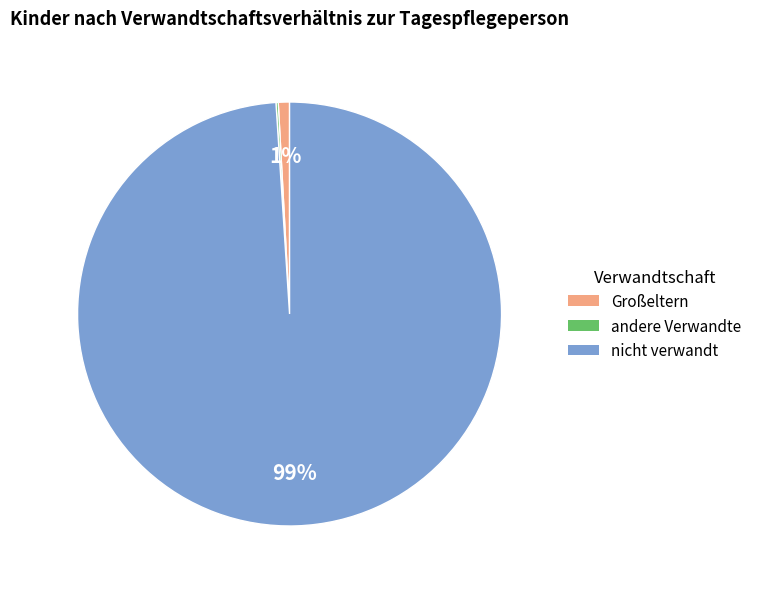

To the nearest percent, what is the difference between the largest and smallest slice percentages?

99%